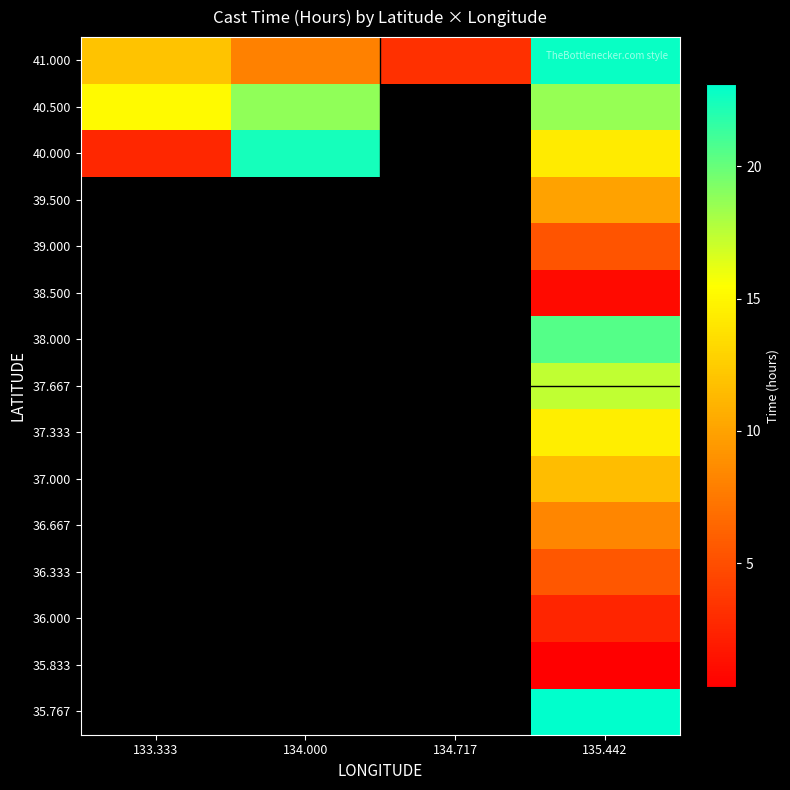

At which category is the sum across all series the highest?

135.442